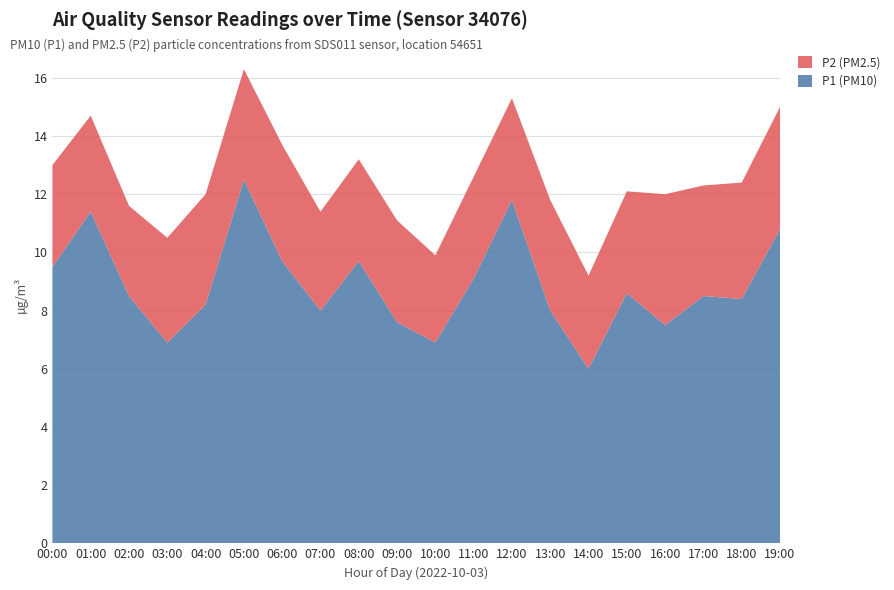

Reading left to right, transcribe all the data shown in this chart.

P1 (PM10): 00:00=9.5	01:00=11.4	02:00=8.5	03:00=6.9	04:00=8.2	05:00=12.5	06:00=9.7	07:00=8.0	08:00=9.7	09:00=7.6	10:00=6.9	11:00=9.1	12:00=11.8	13:00=8.0	14:00=6.0	15:00=8.6	16:00=7.5	17:00=8.5	18:00=8.4	19:00=10.8
P2 (PM2.5): 00:00=3.5	01:00=3.3	02:00=3.1	03:00=3.6	04:00=3.8	05:00=3.8	06:00=4.0	07:00=3.4	08:00=3.5	09:00=3.5	10:00=3.0	11:00=3.5	12:00=3.5	13:00=3.8	14:00=3.2	15:00=3.5	16:00=4.5	17:00=3.8	18:00=4.0	19:00=4.2